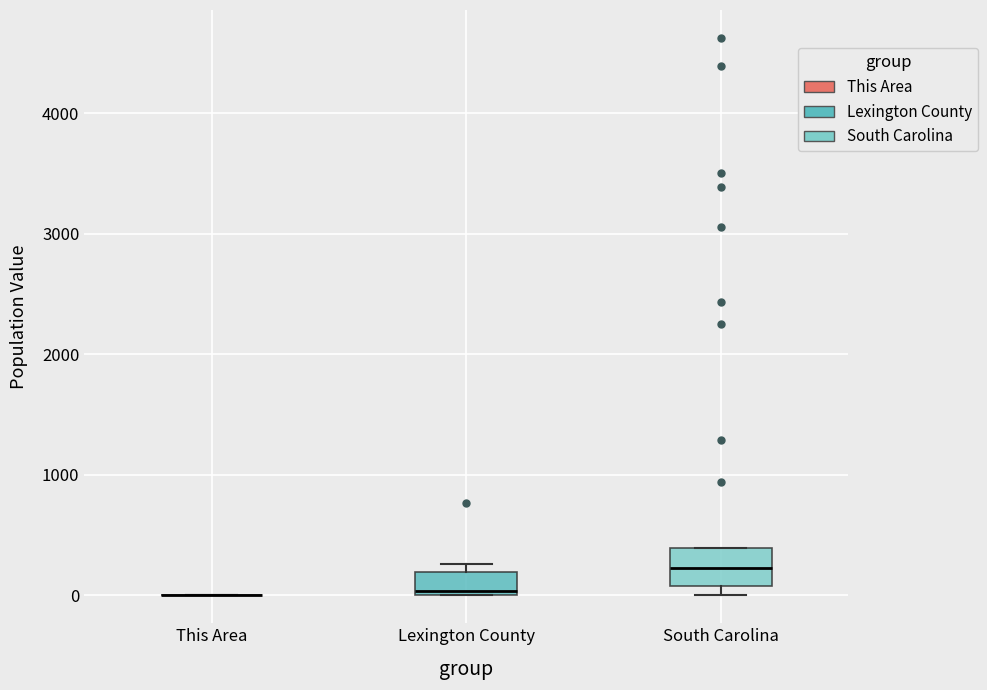

Where is the lower edge of the box for Lexington County on the y-axis? The values are not printed on the chart, so give them approximately, as read against the axis.

0